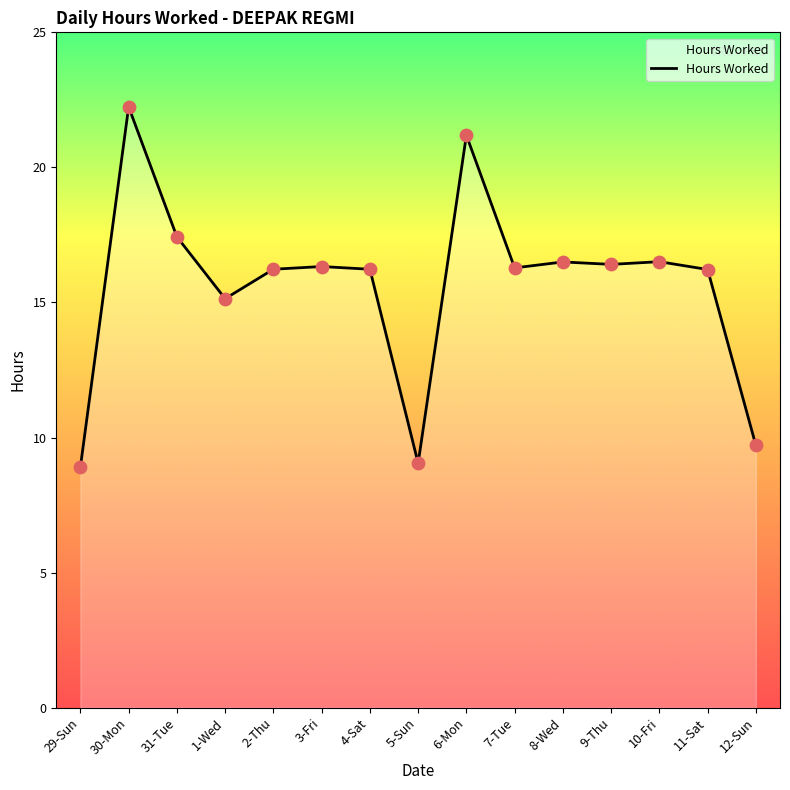

Which has a higher value, 5-Sun or 30-Mon?

30-Mon